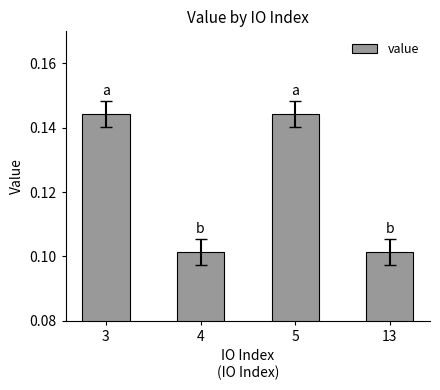

How many series are shown in this chart?

1